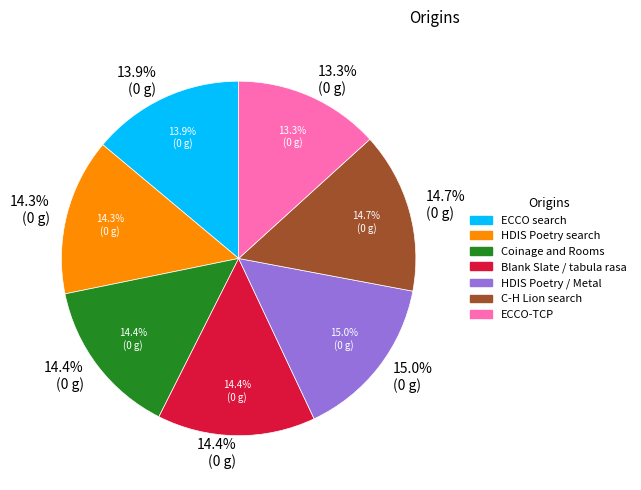

Which slice is the largest?

HDIS Poetry / Metal